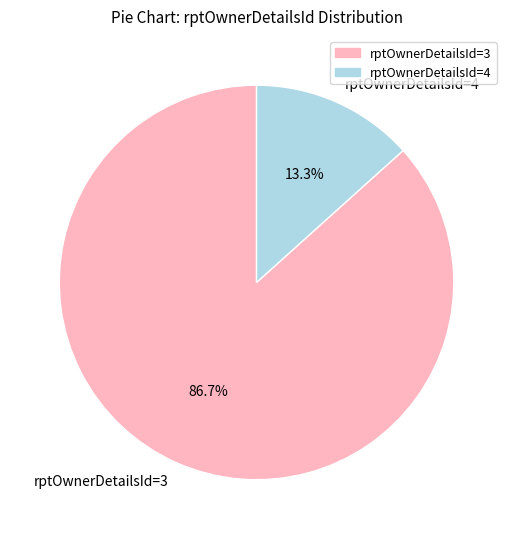

Is rptOwnerDetailsId=4 the majority of the pie?

No